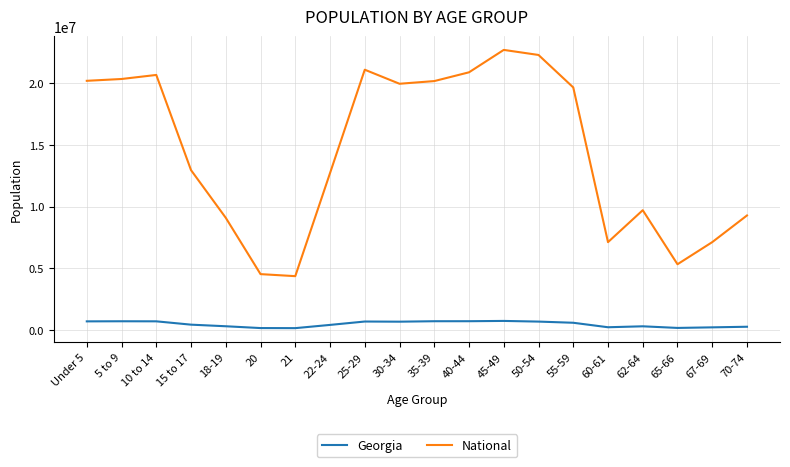

Rank the series at 65-66 from lowest to highest value.

Georgia, National